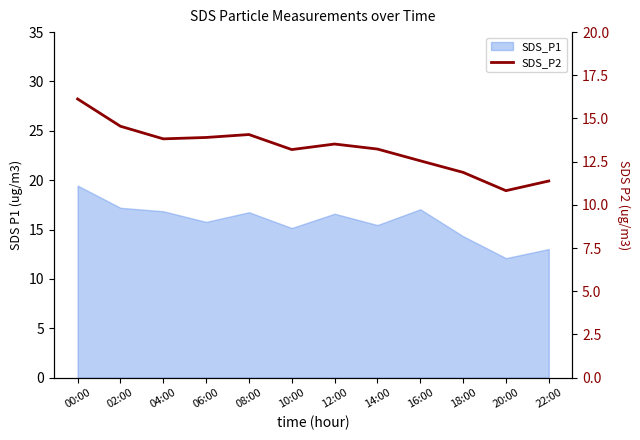

Between 02:00 and 04:00, which is larger?

02:00